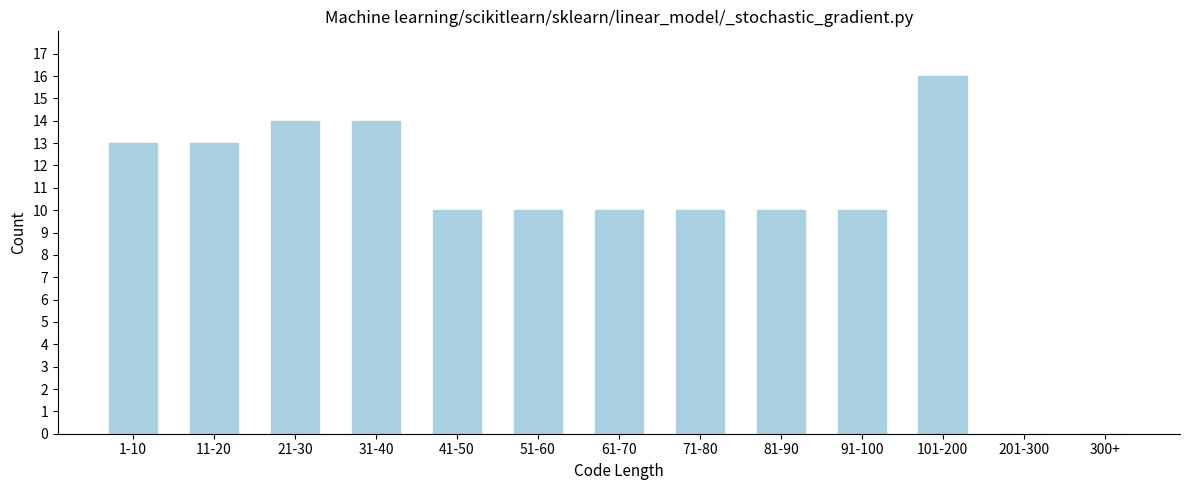

Reading left to right, extract all data points from this chart.

1-10=13	11-20=13	21-30=14	31-40=14	41-50=10	51-60=10	61-70=10	71-80=10	81-90=10	91-100=10	101-200=16	201-300=0	300+=0